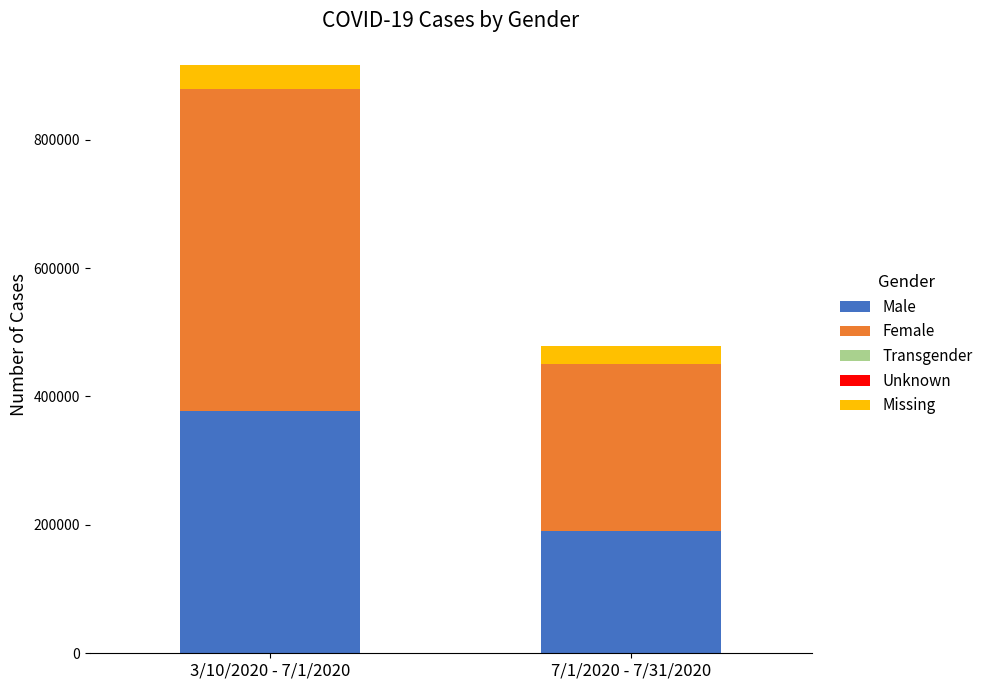

What is the total value across all series at 3/10/2020 - 7/1/2020?

916766